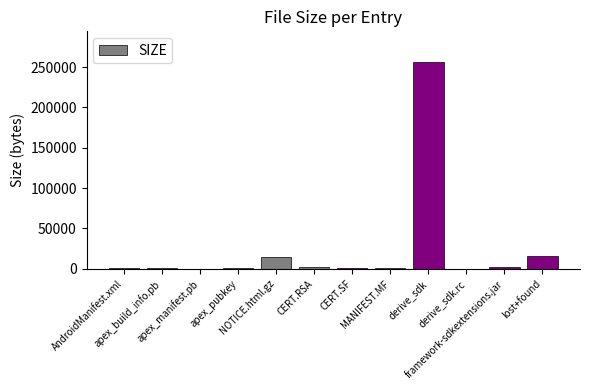

What is the greatest value displayed?

255856